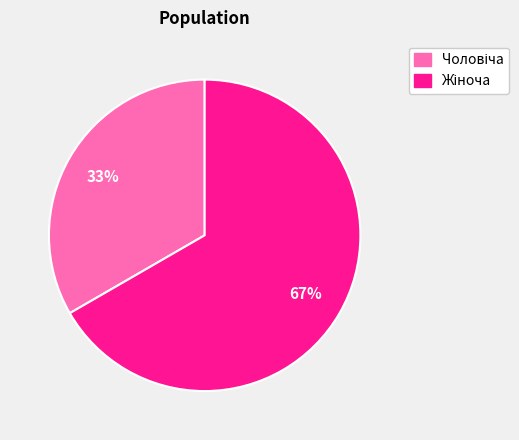

How many segments does this pie chart have?

2